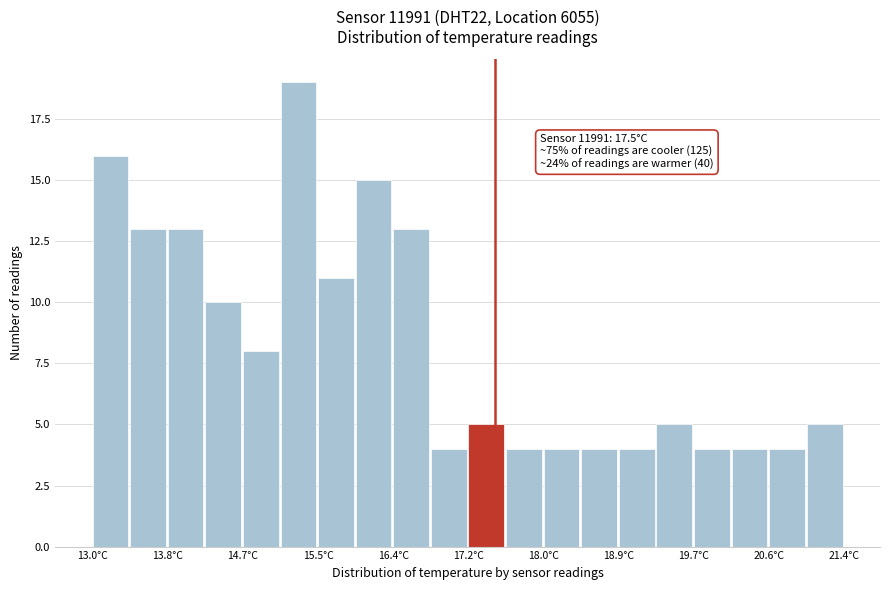

Which range on the x-axis has the tallest bar?

15.10 to 15.52